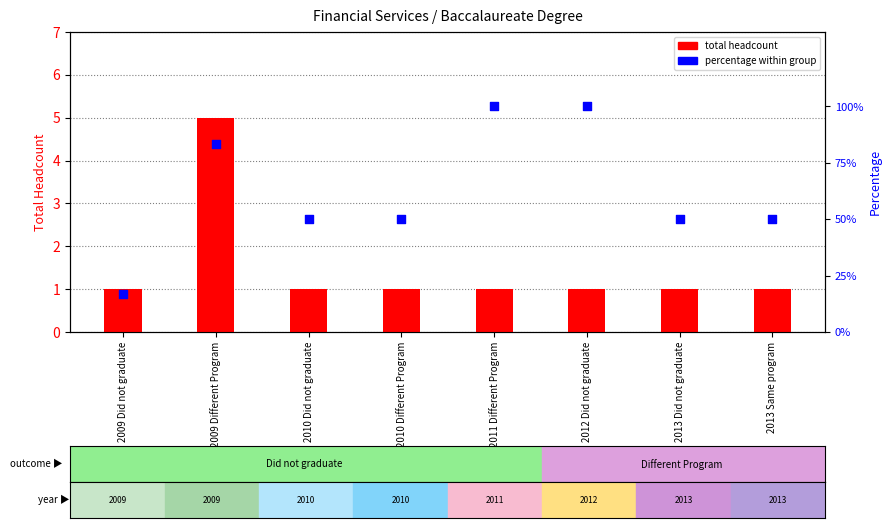

Is the value of percentage at 2013 Same program greater than the value of total headcount at 2009 Did not graduate?

No